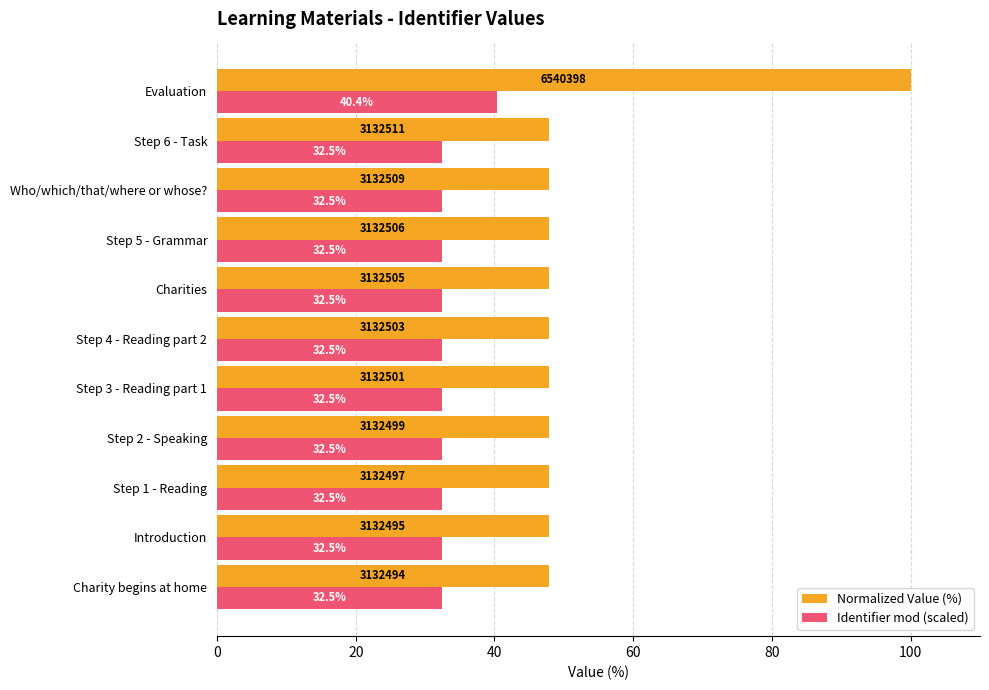

Which series has the largest total across all categories?

Normalized Value (%)